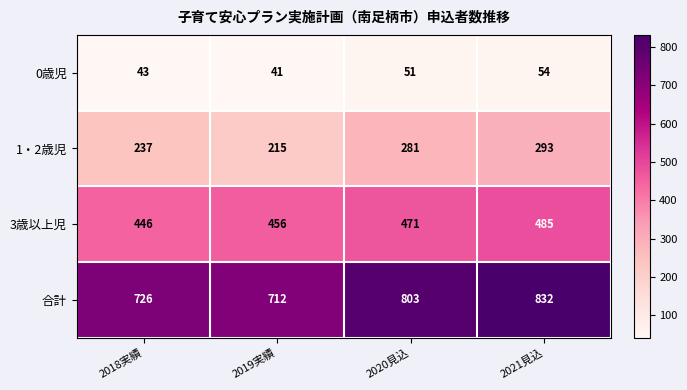

Reading left to right, transcribe all the data shown in this chart.

0歳児: 2018実績=43	2019実績=41	2020見込=51	2021見込=54
1・2歳児: 2018実績=237	2019実績=215	2020見込=281	2021見込=293
3歳以上児: 2018実績=446	2019実績=456	2020見込=471	2021見込=485
合計: 2018実績=726	2019実績=712	2020見込=803	2021見込=832